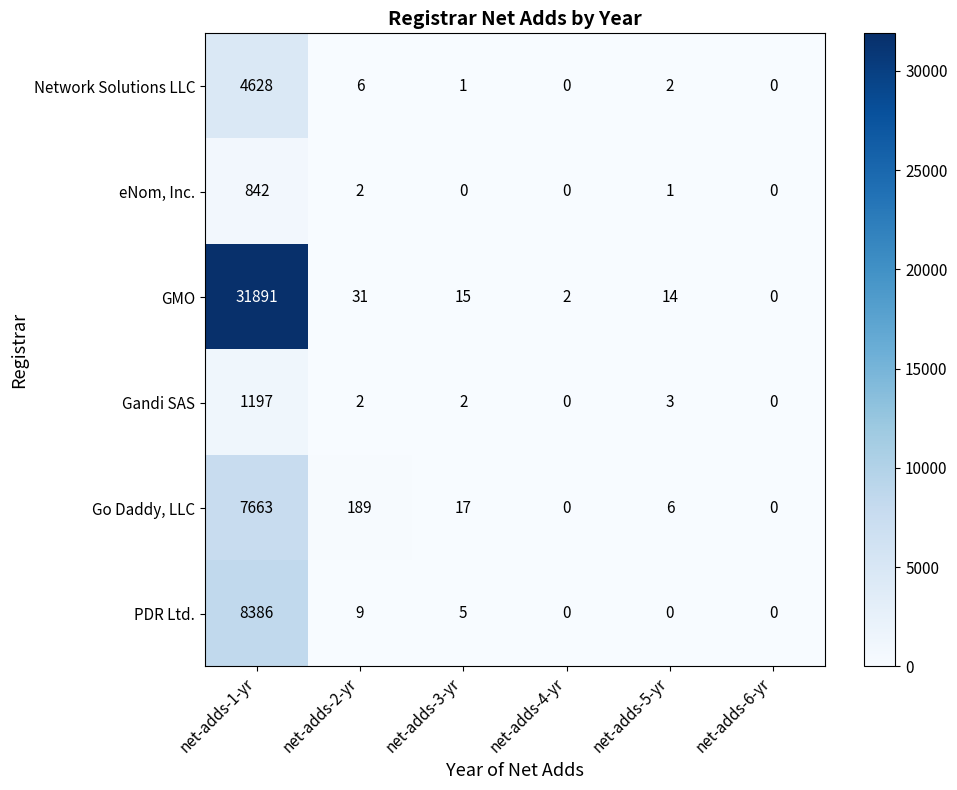

At net-adds-1-yr, list the series in order from smallest to largest.

eNom, Inc., Gandi SAS, Network Solutions LLC, Go Daddy, LLC, PDR Ltd., GMO